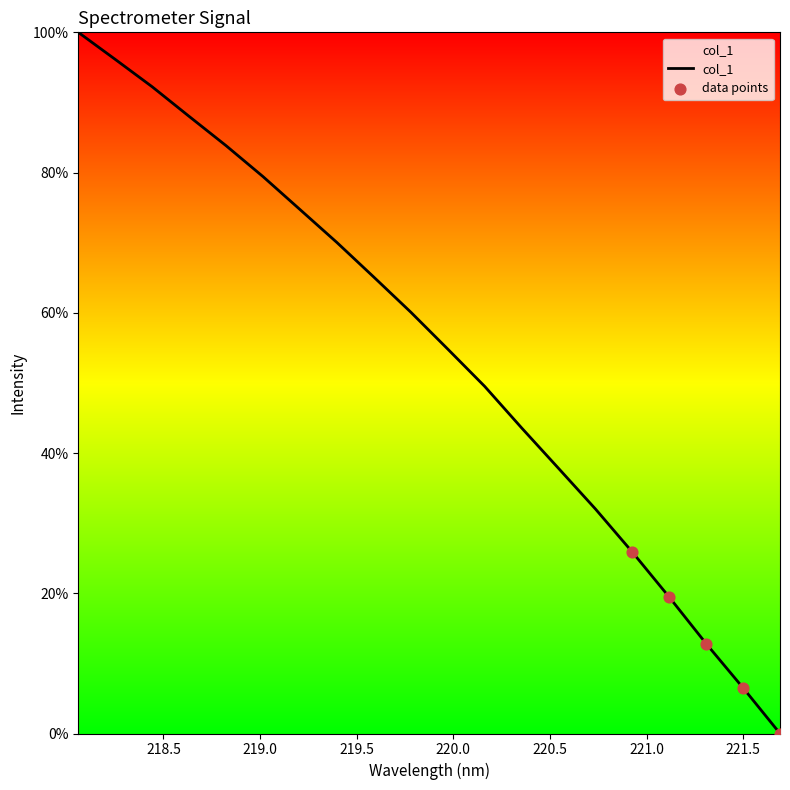

What is the greatest value displayed?

100.0